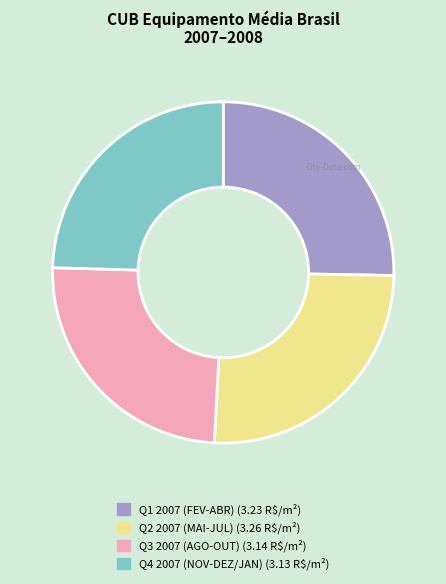

Is there a majority slice in this chart?

No